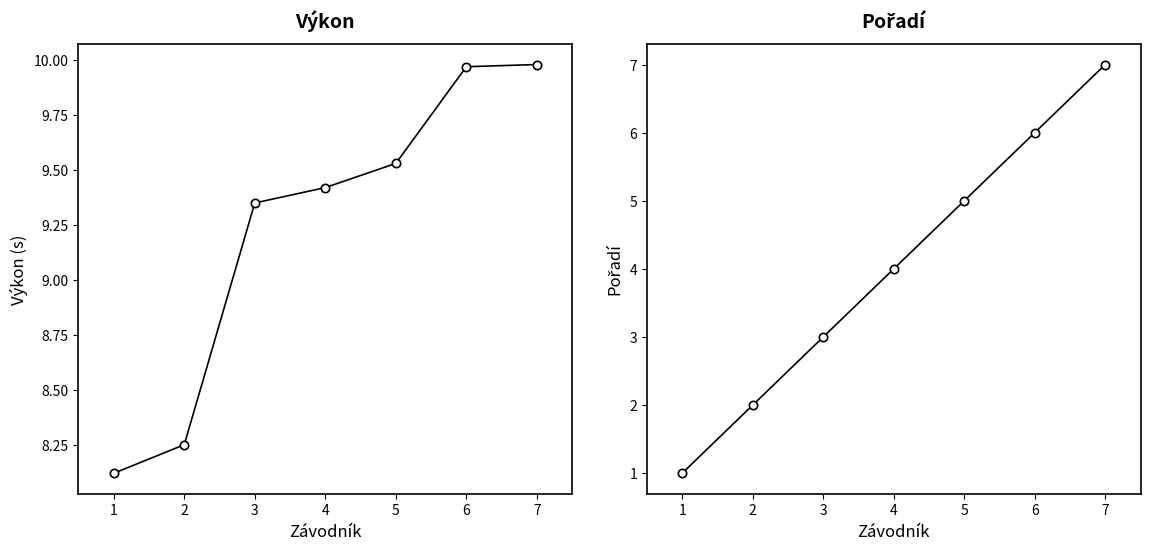

Where does the Výkon series first go above 9?

3